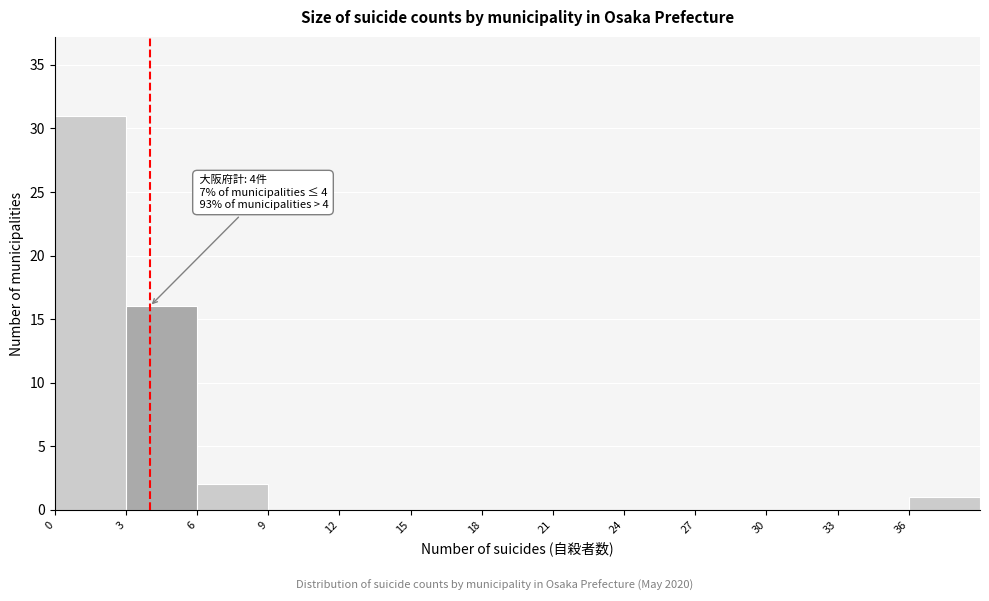

Which range on the x-axis has the tallest bar?

0 to 3